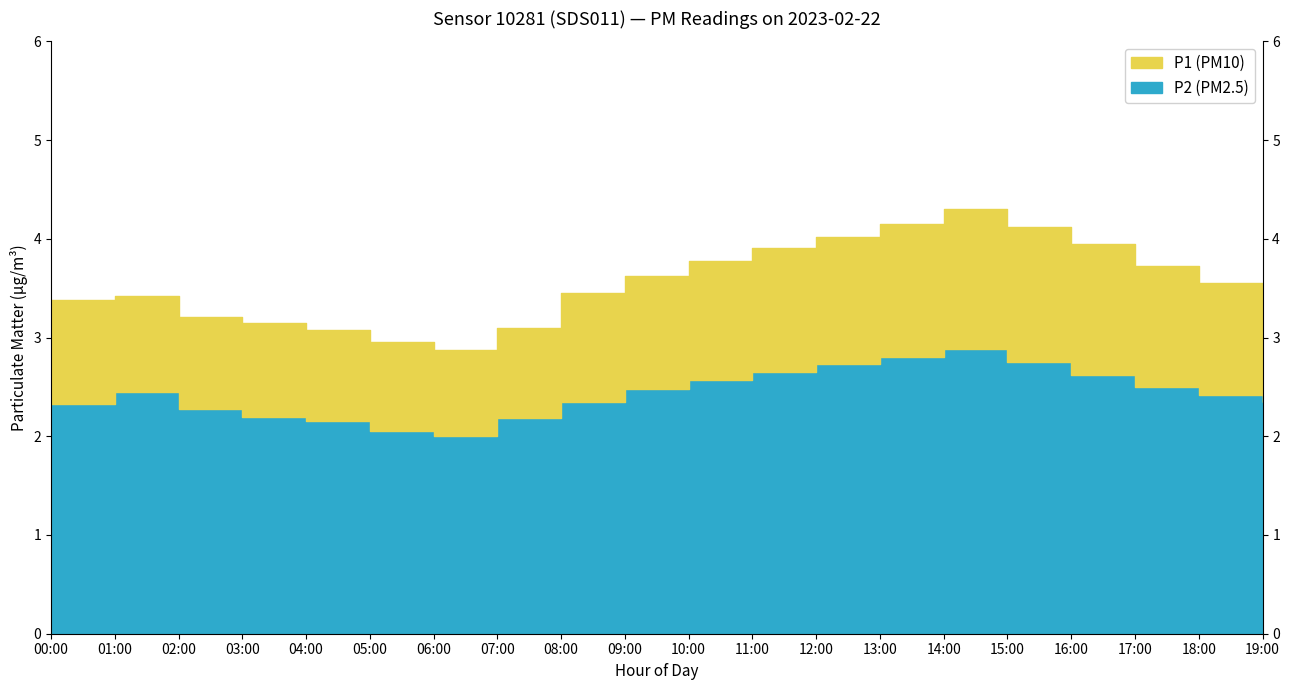

The value of P2 at 12:00 is 2.7. True or false?

True